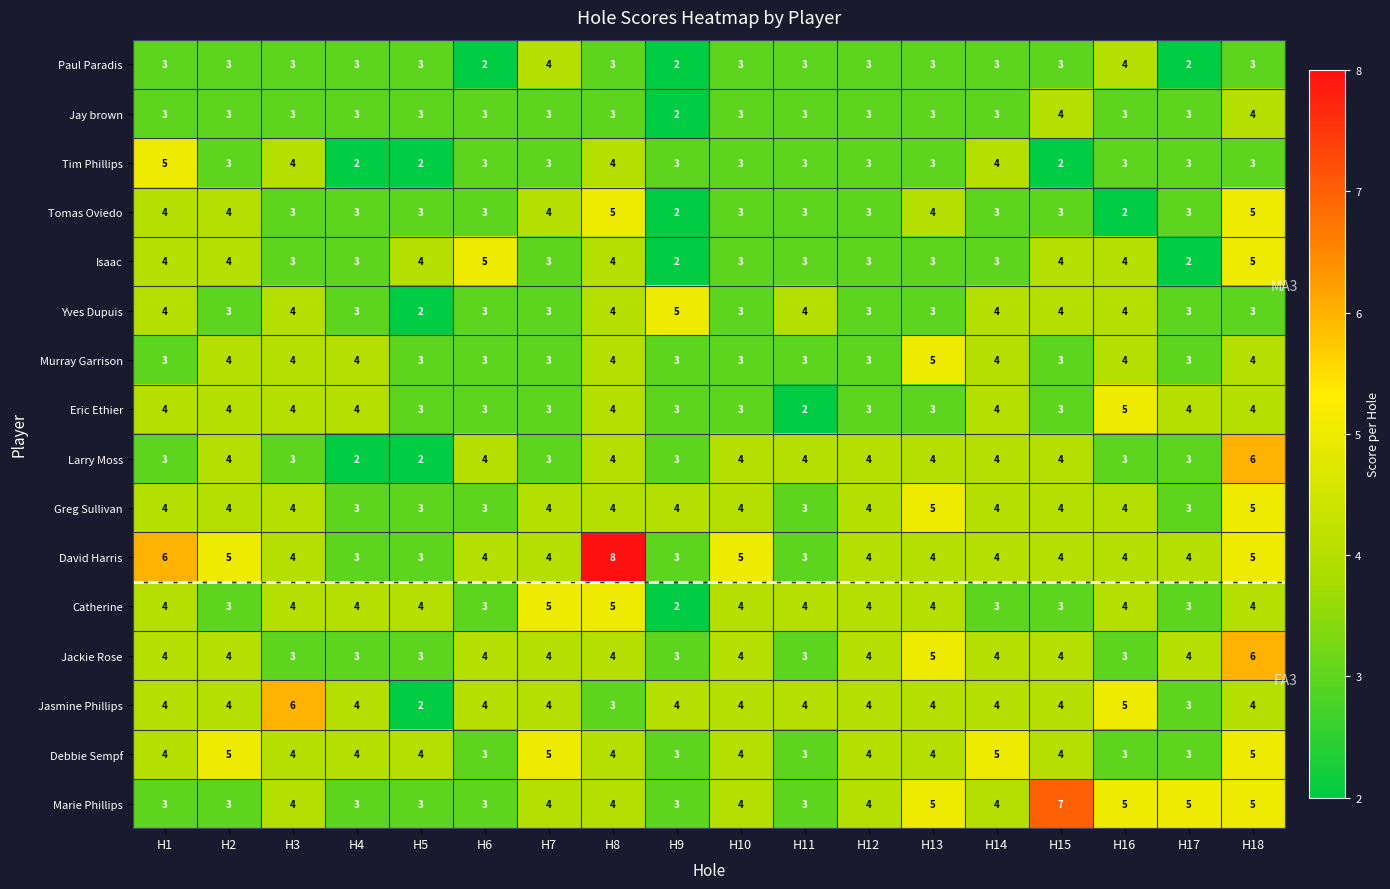

At which category is the sum across all series the highest?

H18